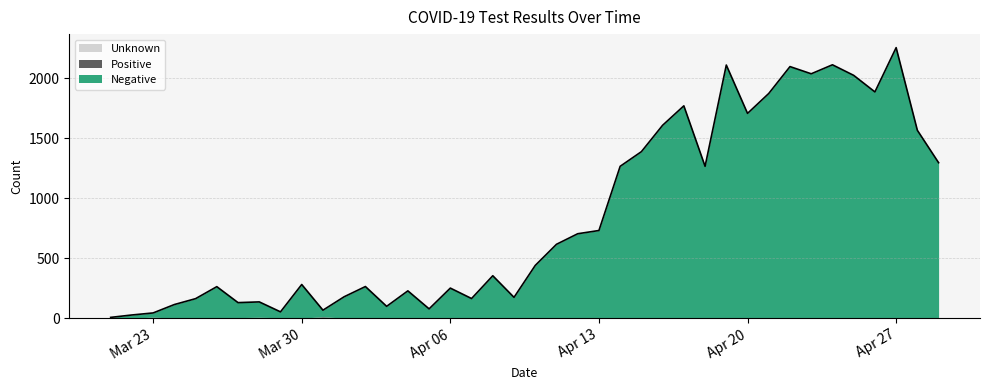

How many lines are shown in the chart?

3